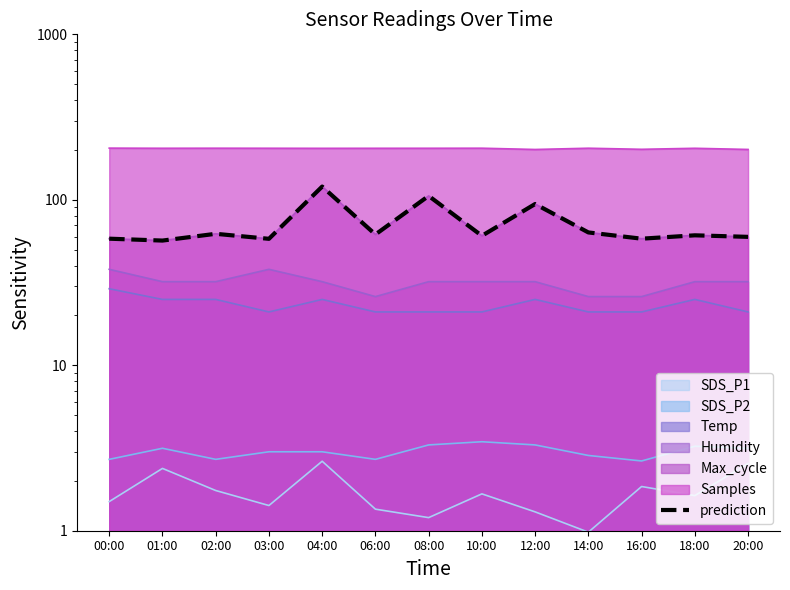

Reading right to left, list all the values displayed in this chart.

20:00=59.7	18:00=61.0	16:00=58.2	14:00=63.5	12:00=94.3	10:00=60.6	08:00=105.6	06:00=61.7	04:00=120.2	03:00=58.1	02:00=62.3	01:00=56.7	00:00=58.2